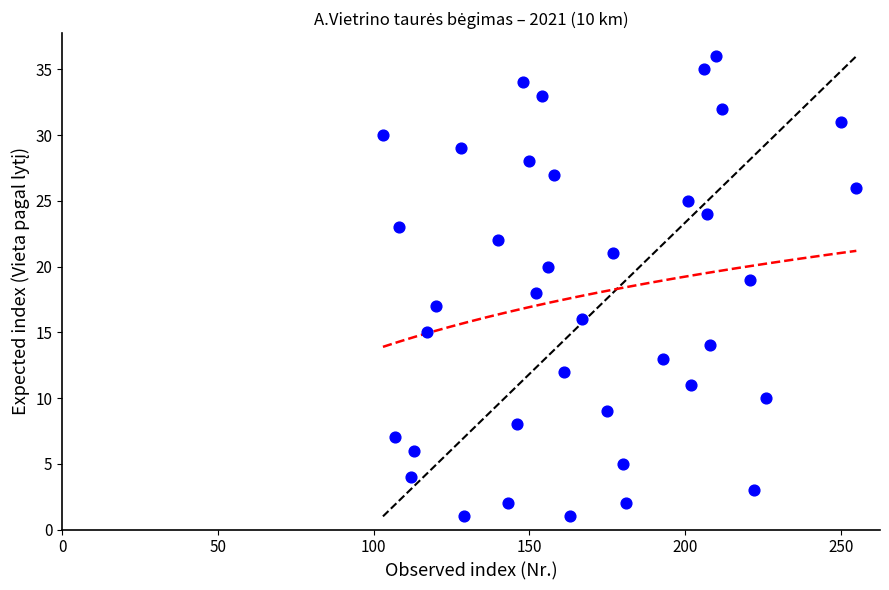

What is the range of X values (max minus min)?

152